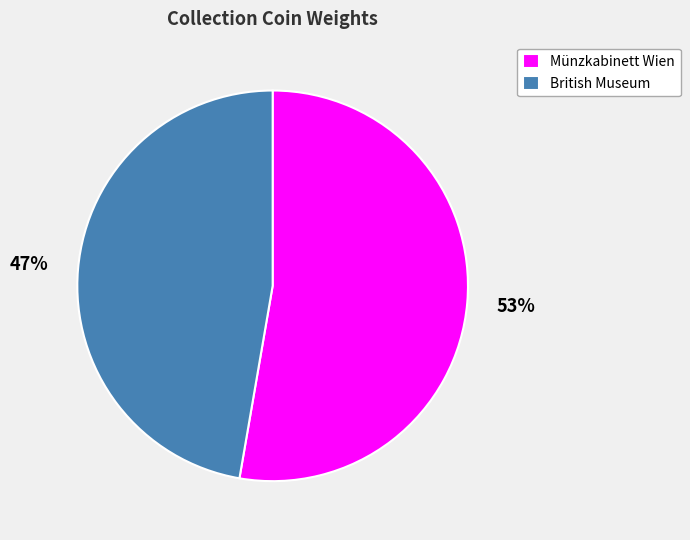

Which category has the smallest portion of the pie?

British Museum